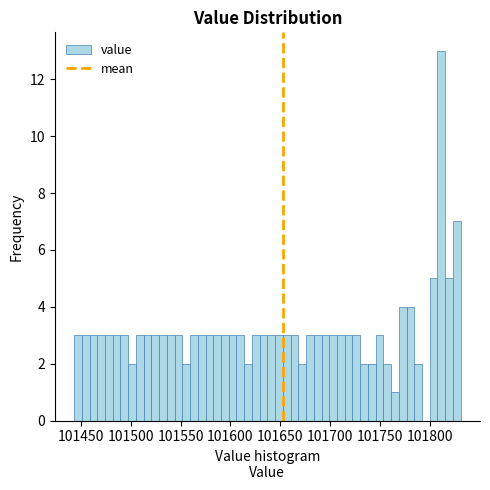

Read against the x-axis, roughly where is the centre of the tallest bar?

101810